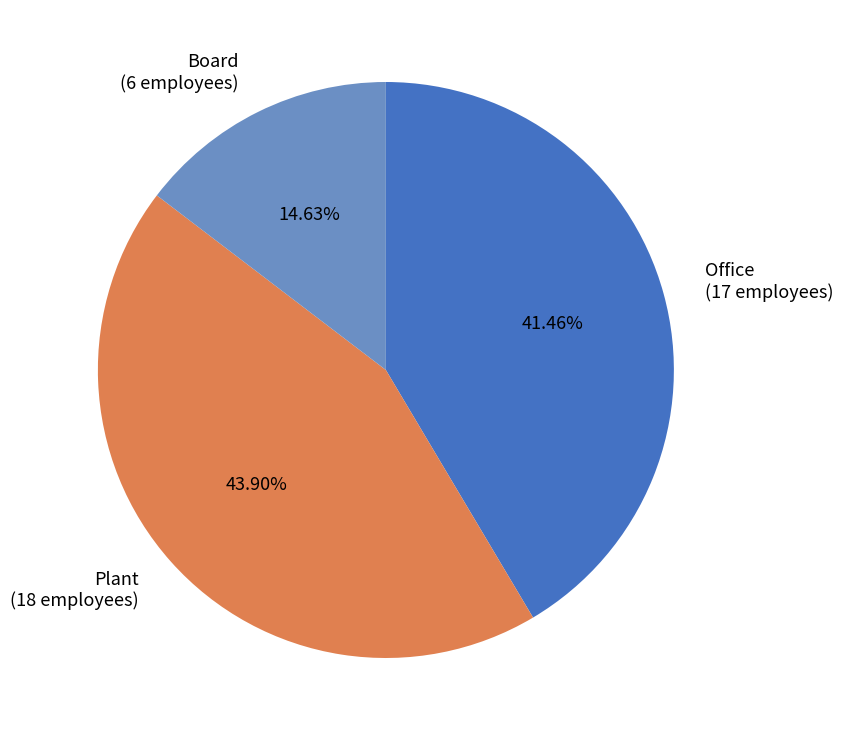

How many slices are in this pie chart?

3